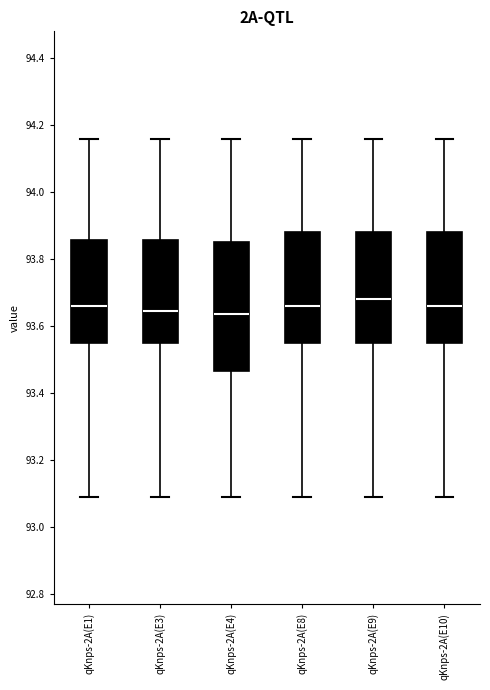

Where is the upper edge of the box for qKnps-2A(E8) on the y-axis? The values are not printed on the chart, so give them approximately, as read against the axis.

93.88